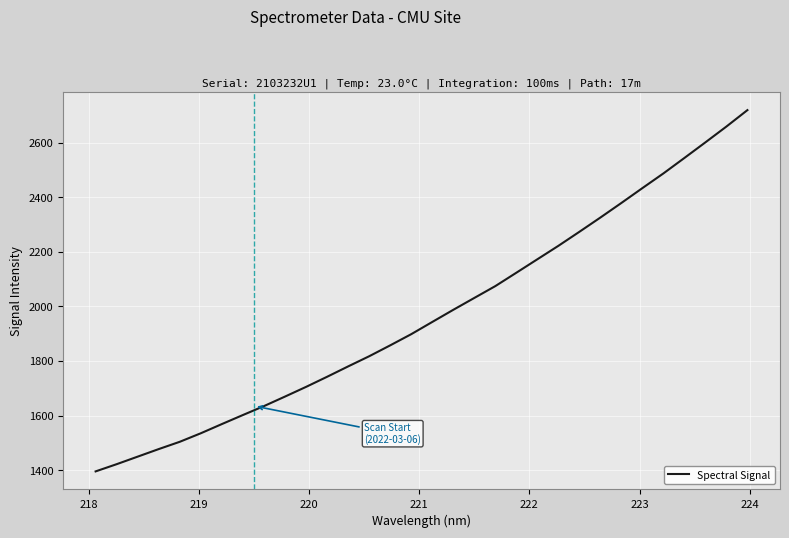

What is the difference between the maximum and minimum values?

1323.2